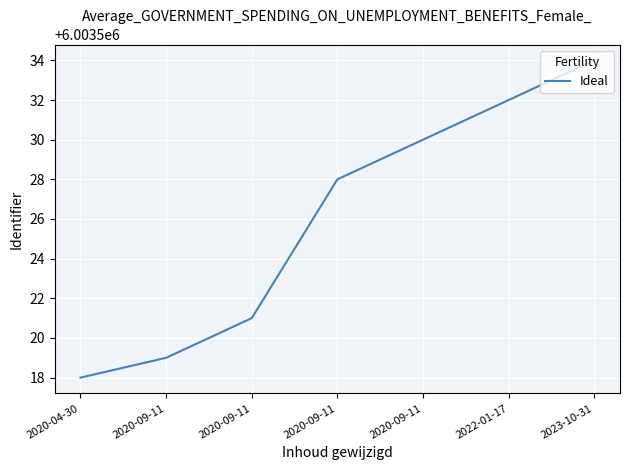

At which category does the chart reach its peak across all series?

2023-10-31